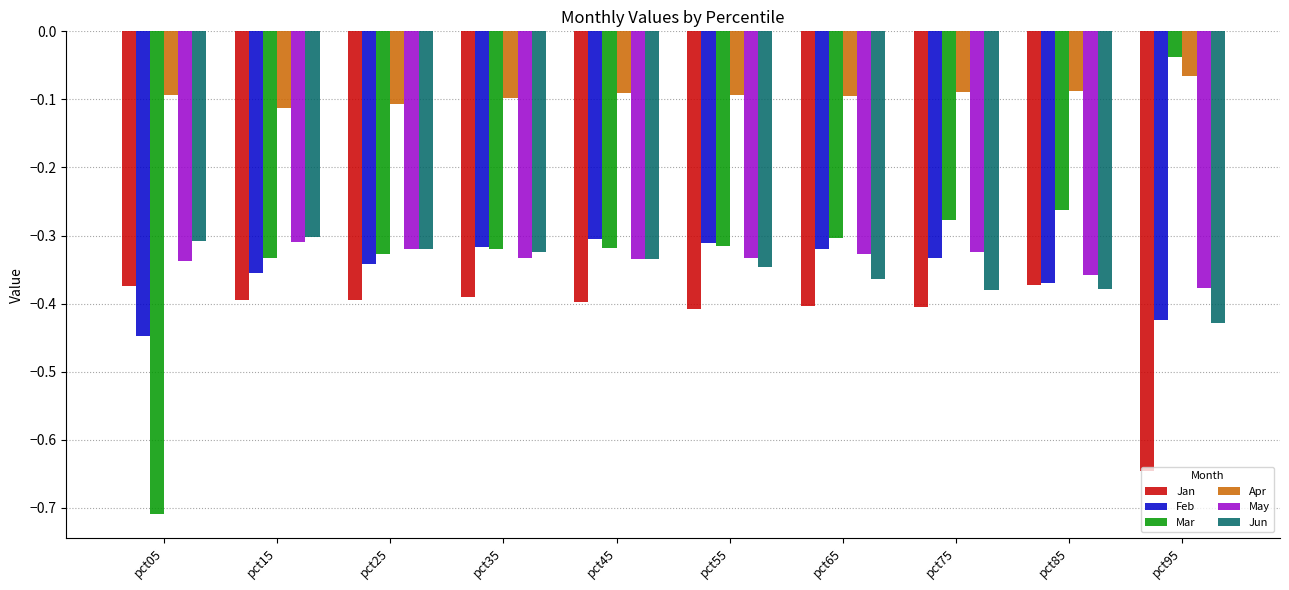

What is the total value across all series at pct65?

-1.8